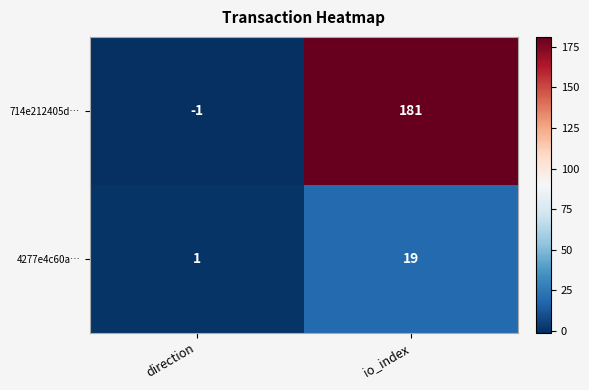

What is the smallest value displayed?

-1